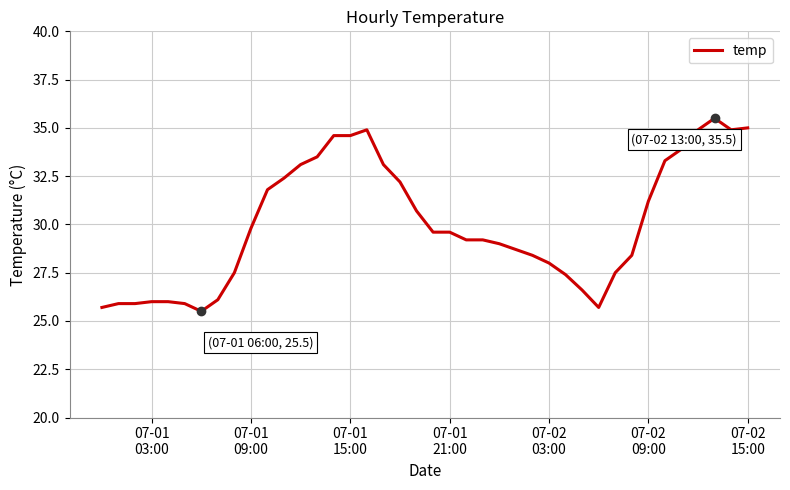

What is the maximum value shown in the chart?

35.5